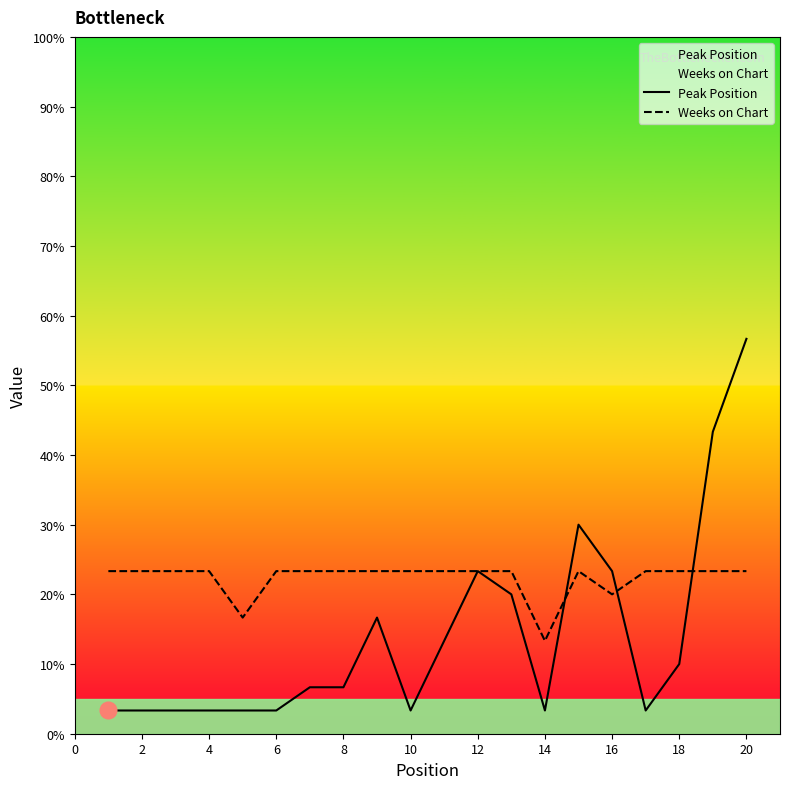

The value of Peak Position at 16 is 3. True or false?

False